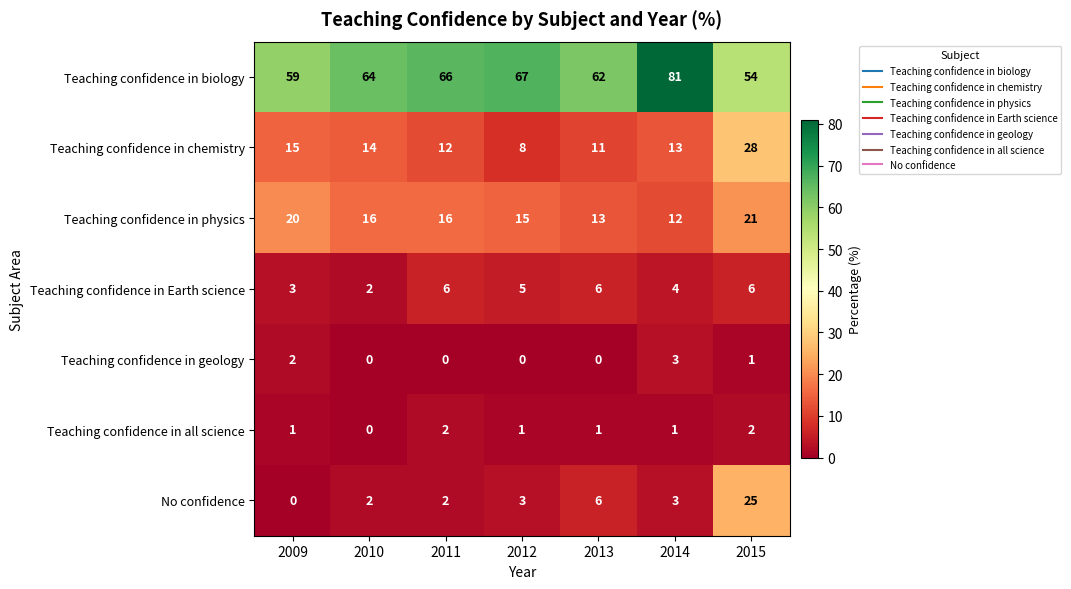

Which category has the highest value in the Teaching confidence in chemistry series?

2015